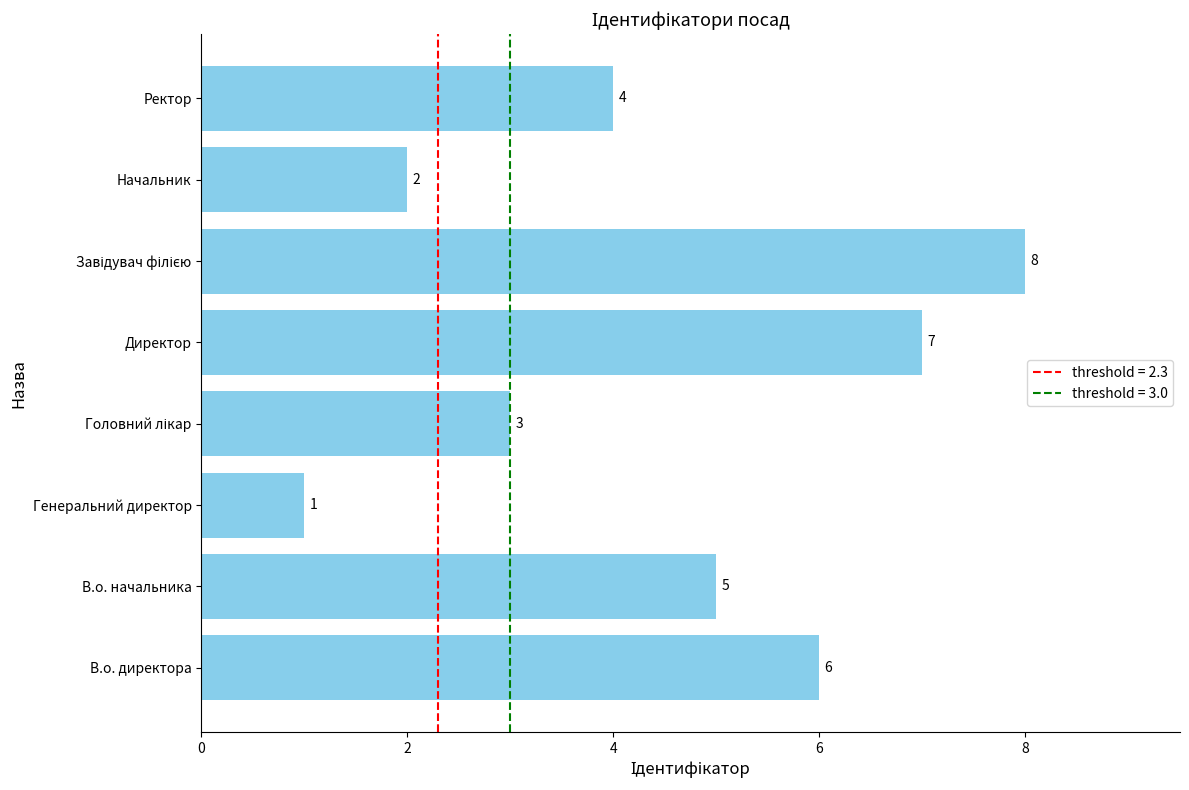

The chart shows a value of 2 at Генеральний директор. True or false?

False